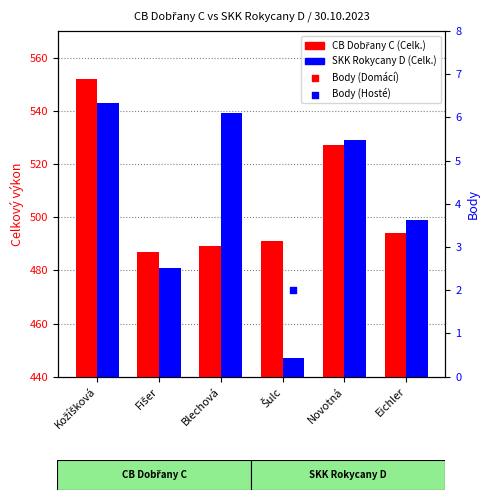

Which series has the widest spread of Y values?

SKK Rokycany D (Celk.)